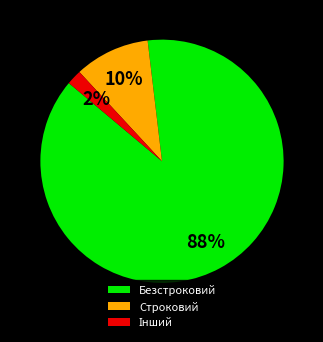

Between Строковий and Безстроковий, which is larger?

Безстроковий